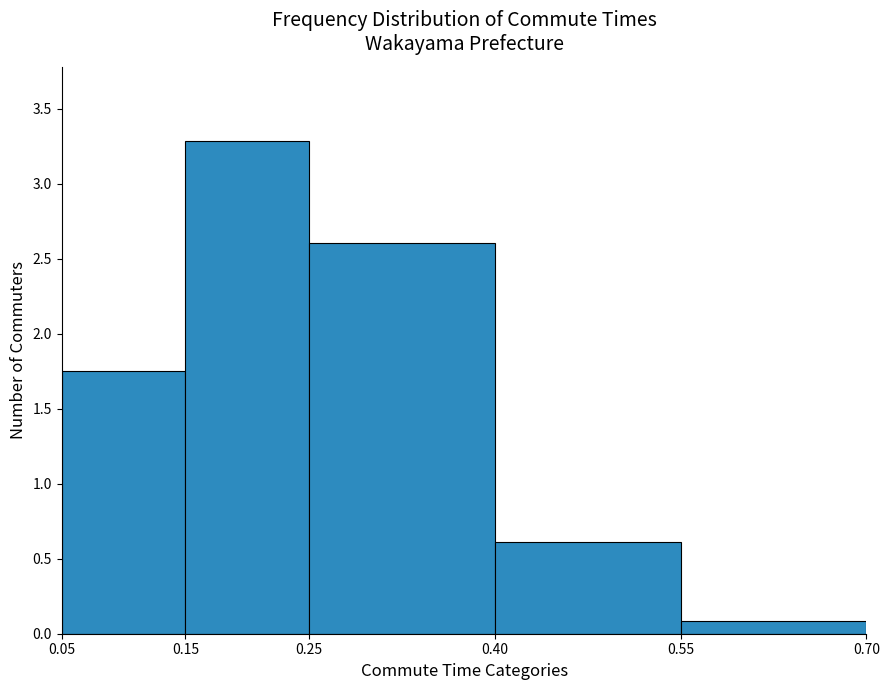

Reading left to right, transcribe this chart: for each bar, give the range it covers on the x-axis and its height. The values are not printed on the chart, so give them approximately, as read against the axis.

0.05 to 0.15: 1.75
0.15 to 0.25: 3.30
0.25 to 0.40: 2.60
0.40 to 0.55: 0.60
0.55 to 0.70: 0.10